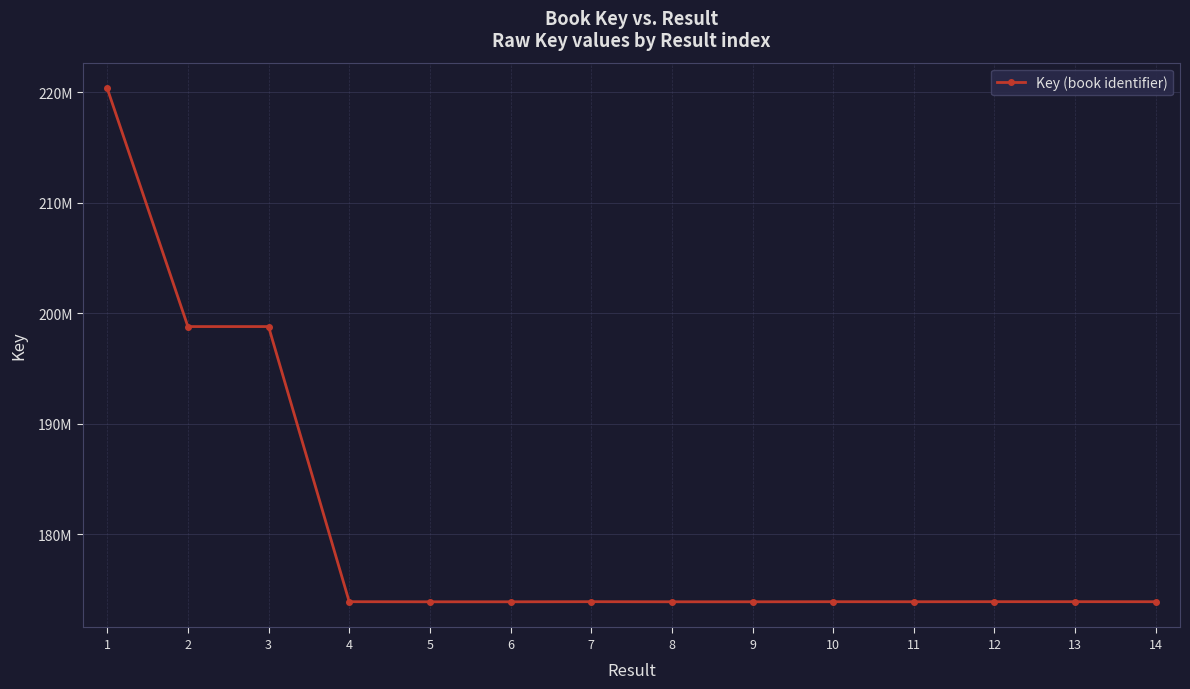

What is the sum of the values at 2 and 5?

372664321